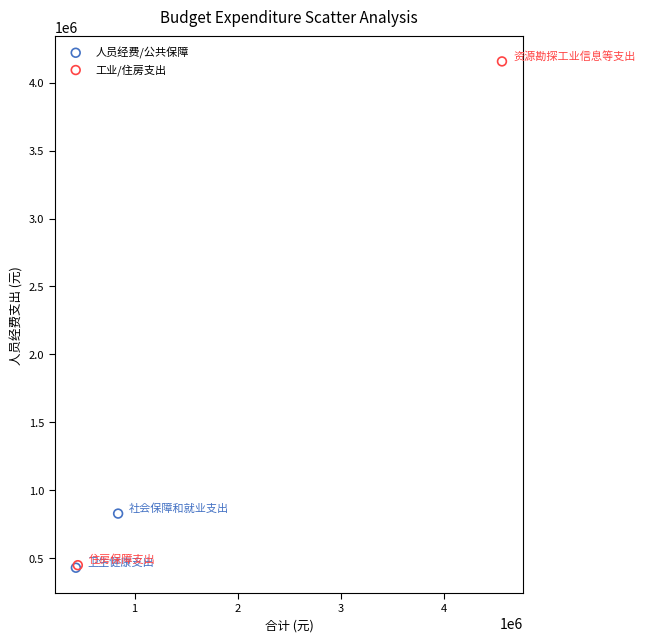

Which series contains the highest Y value?

工业/住房支出